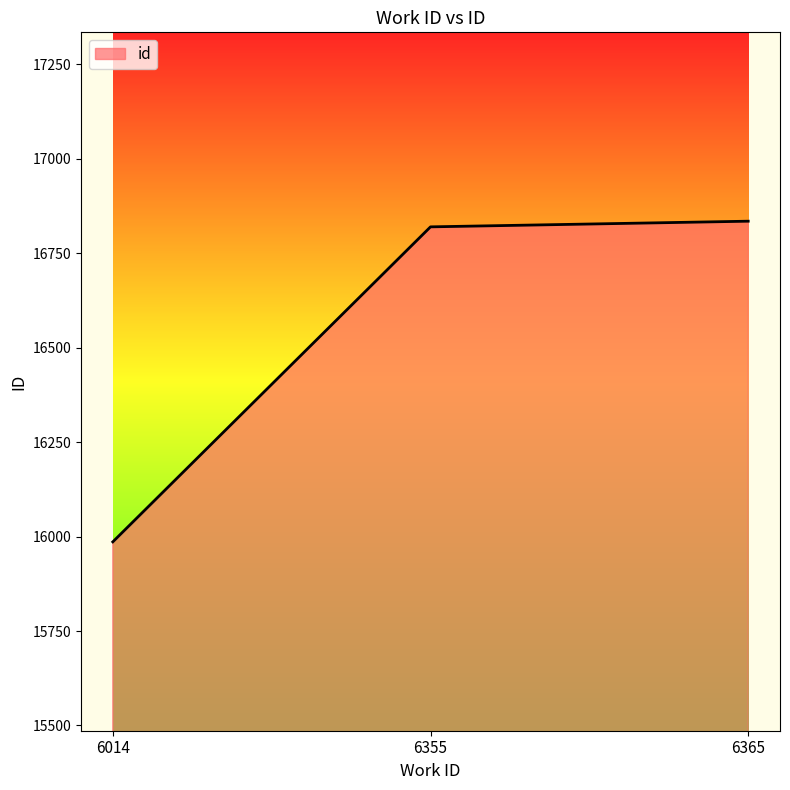

List the labels in order of value, largest first.

6365, 6355, 6014